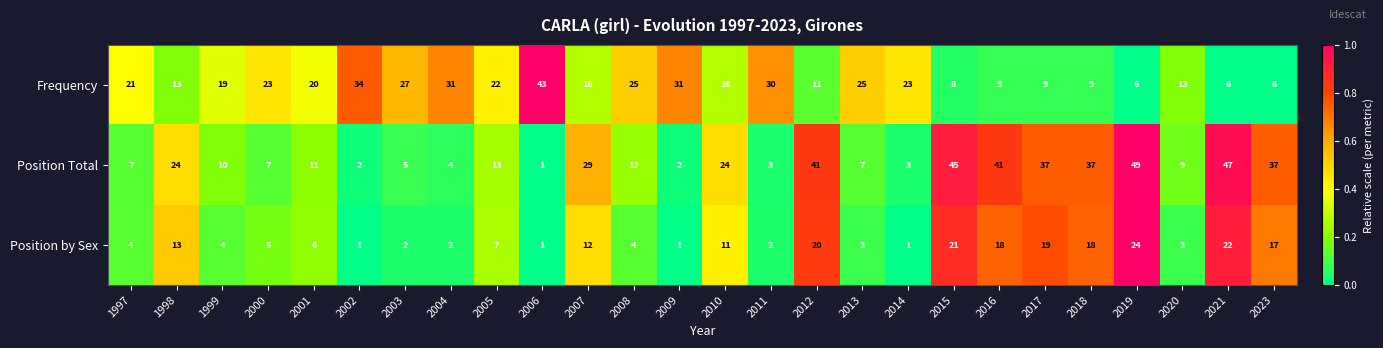

Which series changed the most between 2020 and 2021?

Position Total